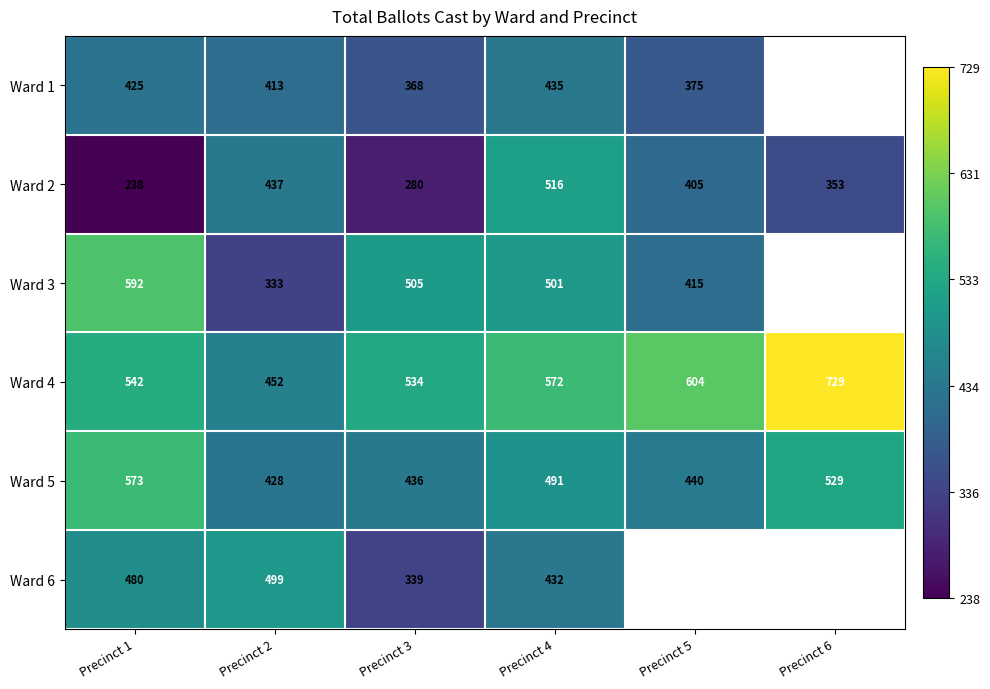

Which category has the highest value in the Ward 2 series?

Precinct 4